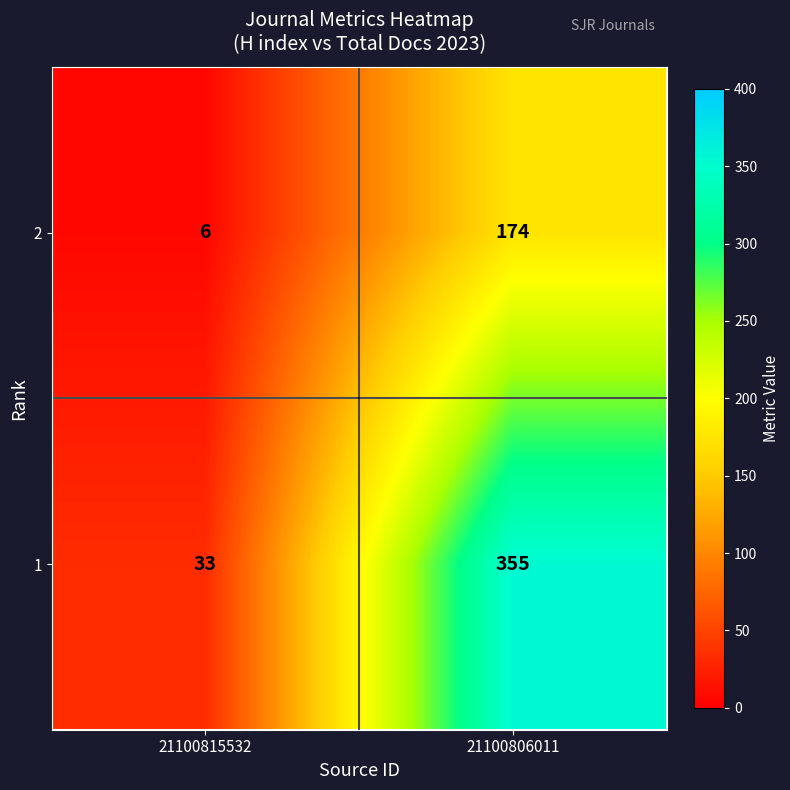

Is it true that 1 equals 81 at 21100806011?

False